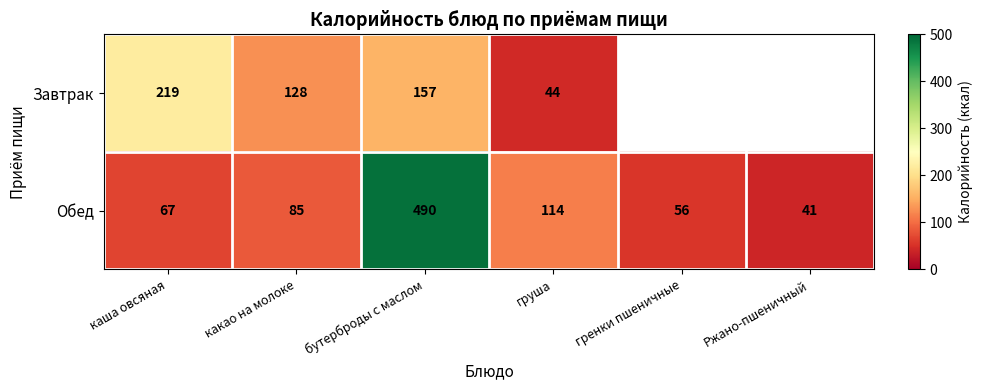

What is the total value across all series at каша овсяная?

286